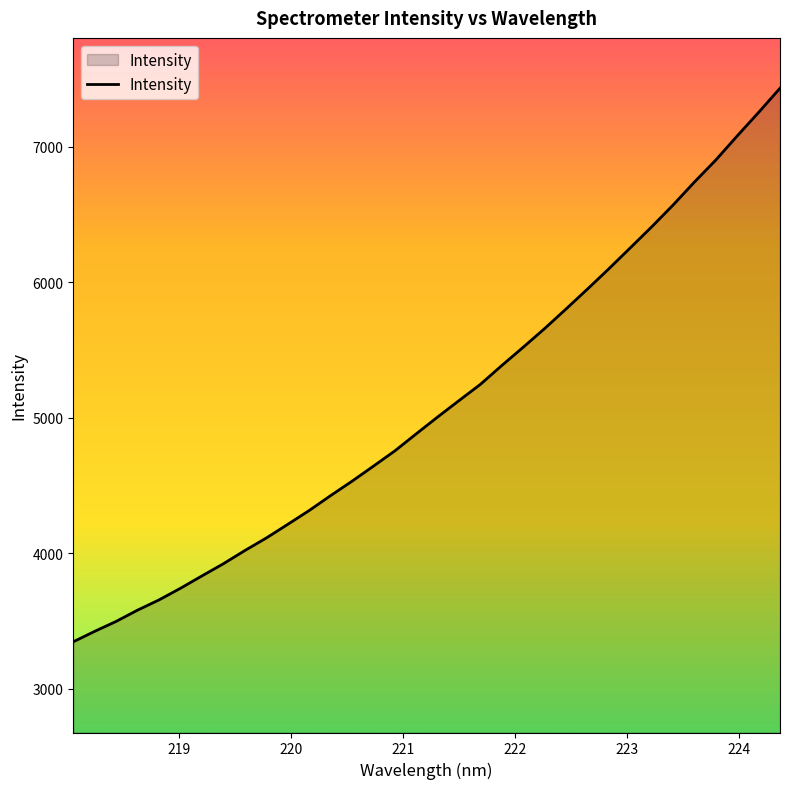

True or false: the data has more than 2 interior local peaks.

False